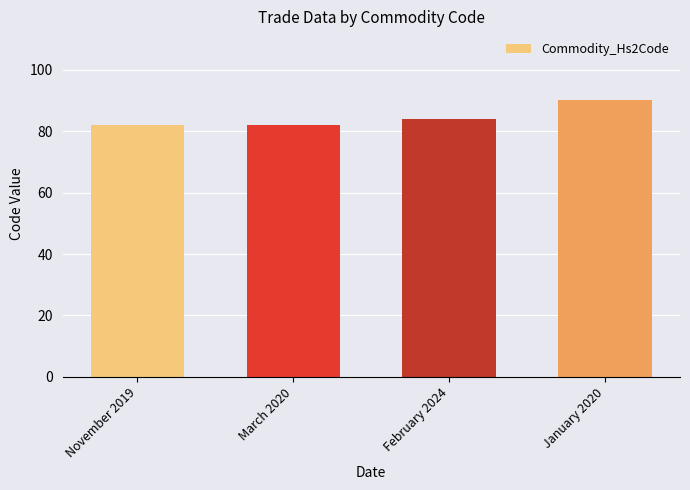

The value at January 2020 is 35. True or false?

False